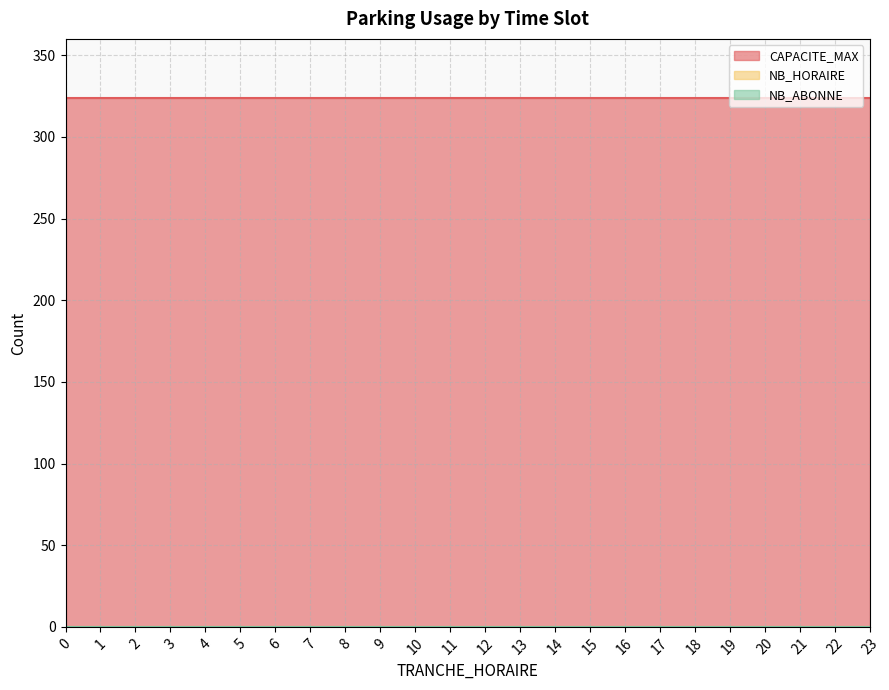

Reading left to right, what are all the values shown in this chart?

CAPACITE_MAX: 324	324	324	324	324	324	324	324	324	324	324	324	324	324	324	324	324	324	324	324	324	324	324	324
NB_HORAIRE: 0	0	0	0	0	0	0	0	0	0	0	0	0	0	0	0	0	0	0	0	0	0	0	0
NB_ABONNE: 0	0	0	0	0	0	0	0	0	0	0	0	0	0	0	0	0	0	0	0	0	0	0	0